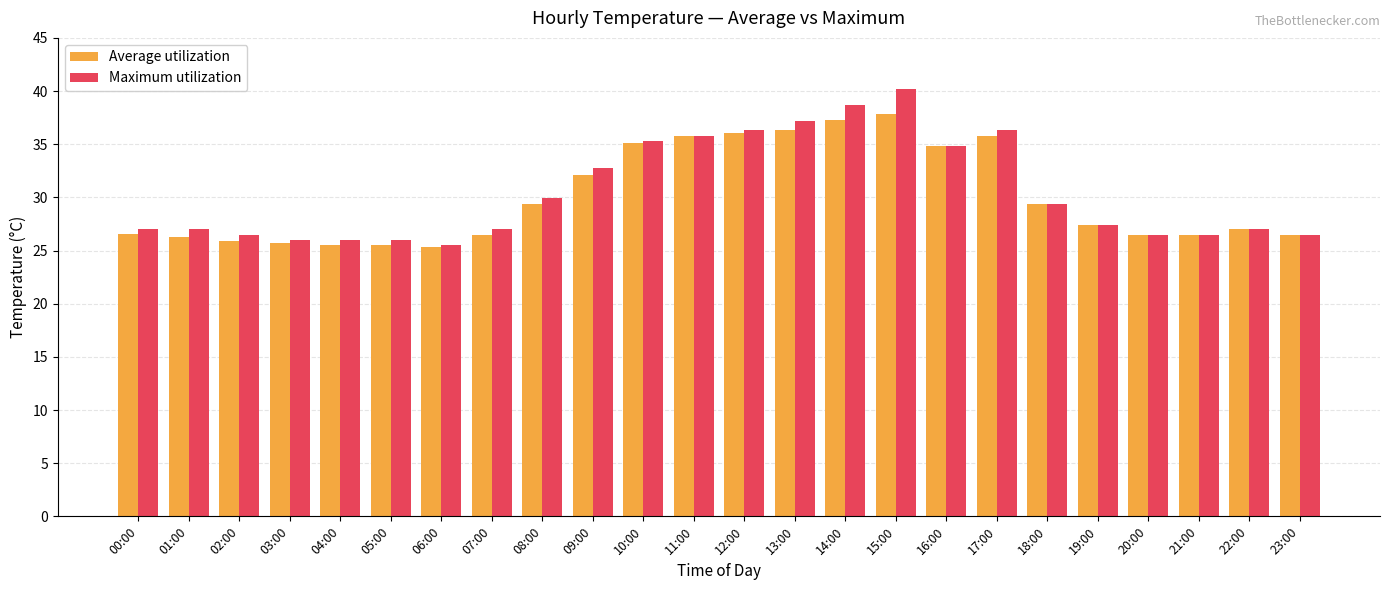

Is it true that Maximum utilization equals 47.0 at 11:00?

False